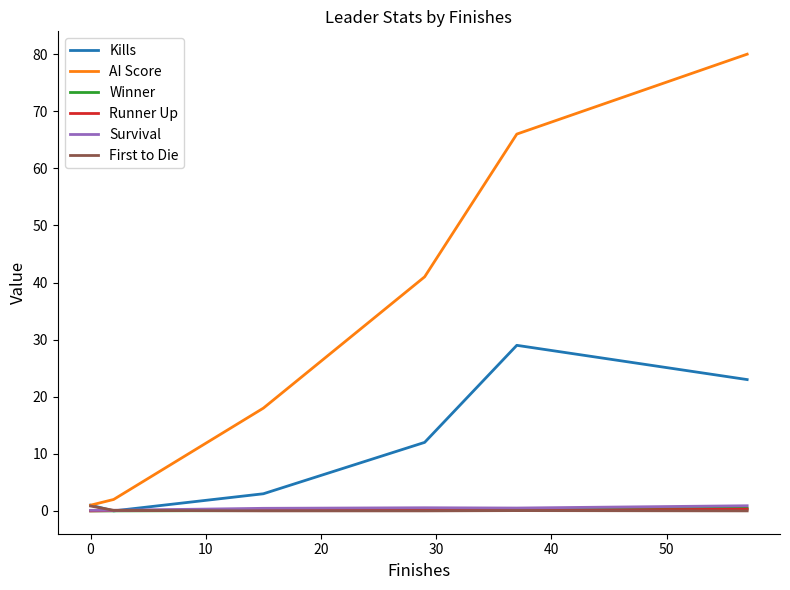

What is the difference between the maximum and minimum values in the AI Score series?

79.0